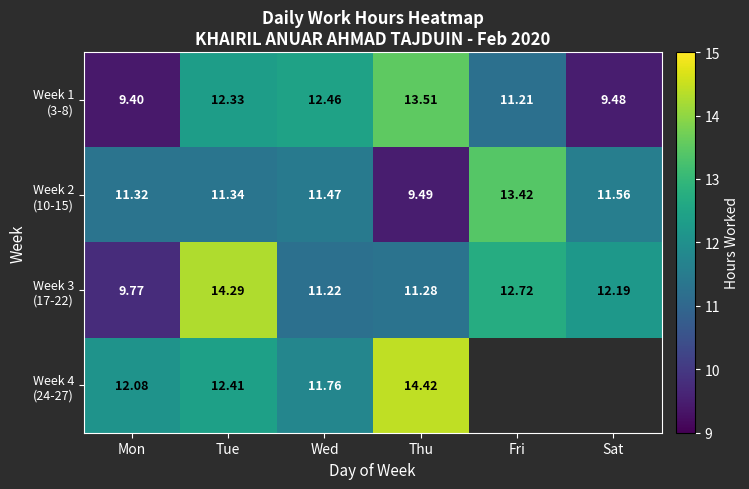

What is the maximum value shown in the chart?

14.4